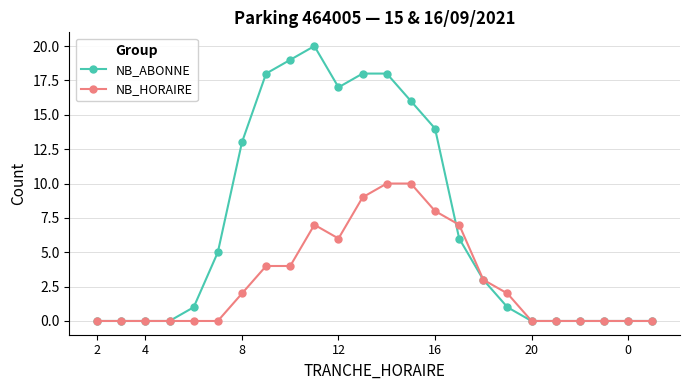

What is the greatest value displayed?

20